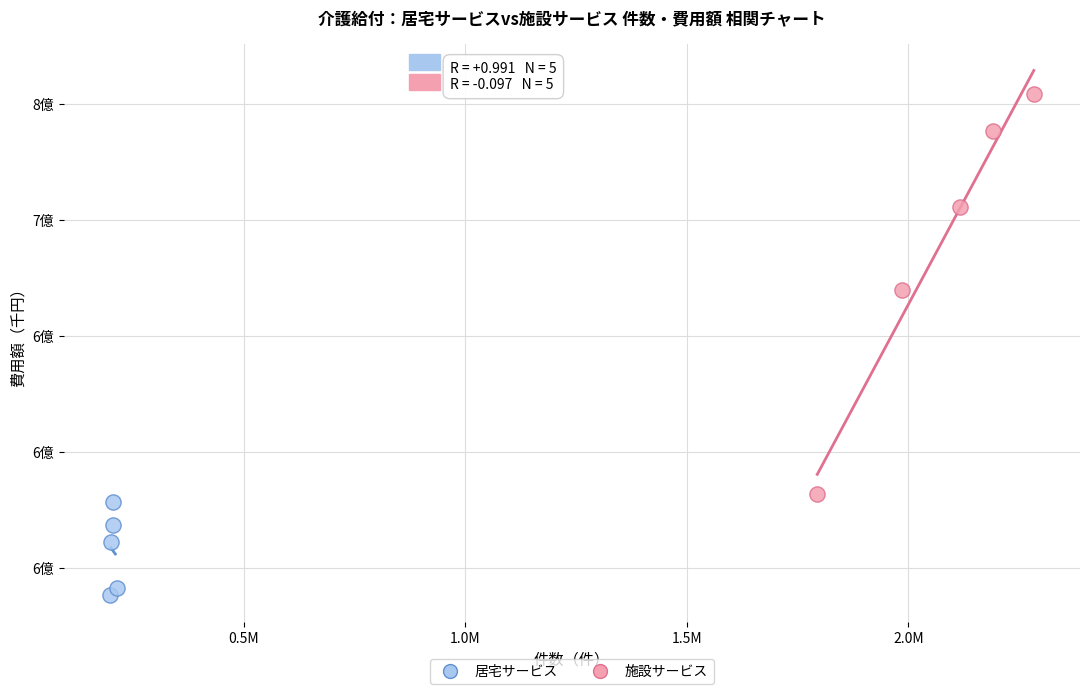

What are all the series names shown in the legend?

居宅サービス, 施設サービス